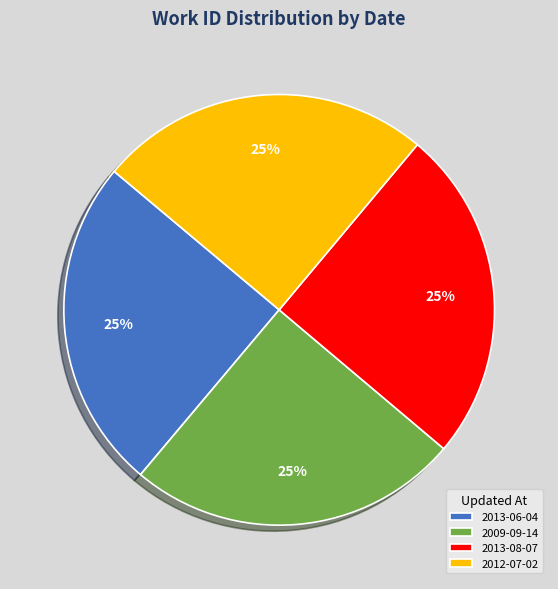

To the nearest percent, what percentage of the pie is 2009-09-14?

25%